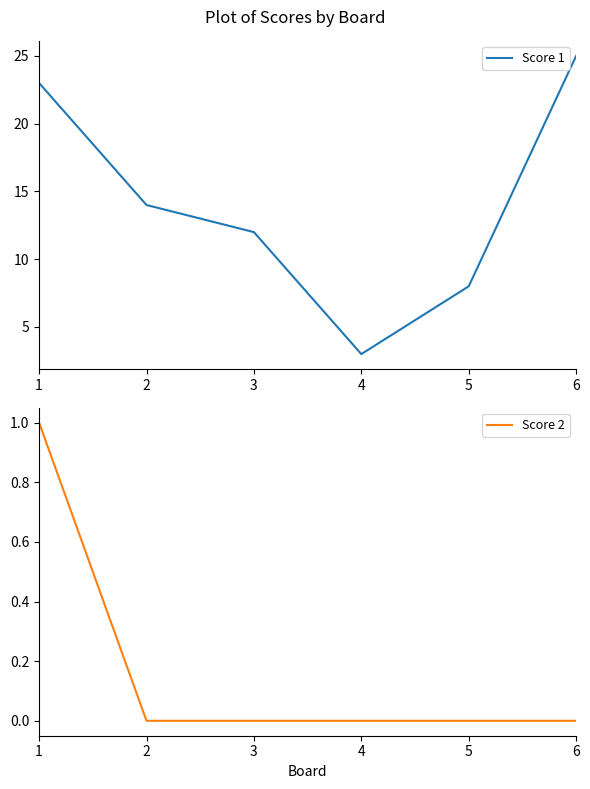

Is the value of Score 1 at 4 greater than the value of Score 2 at 5?

Yes